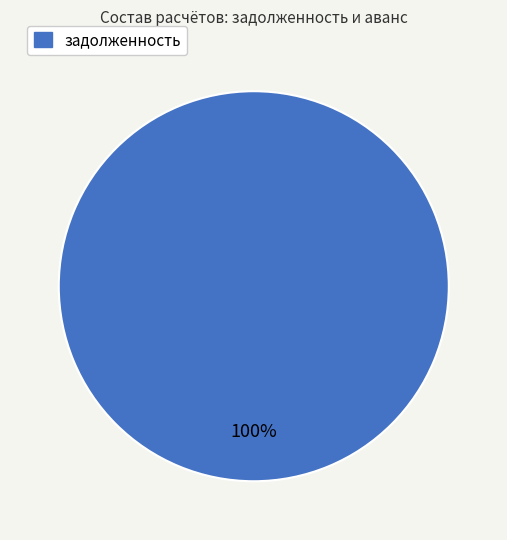

Is there a majority slice in this chart?

Yes